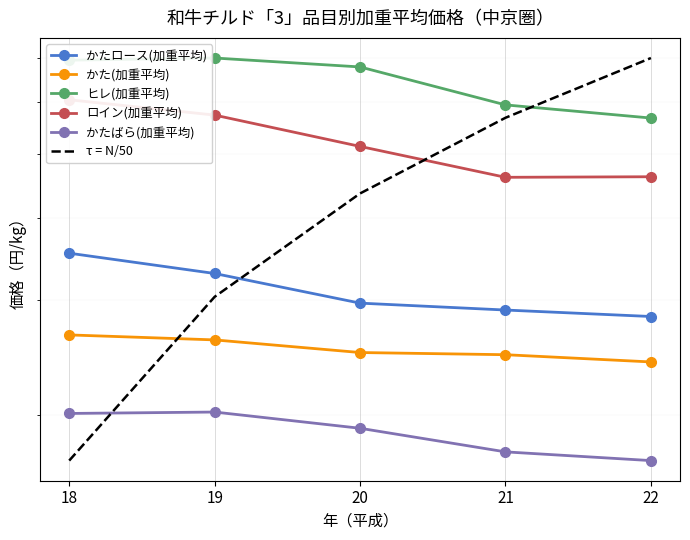

What is the total value across all series at 18?

22918.0